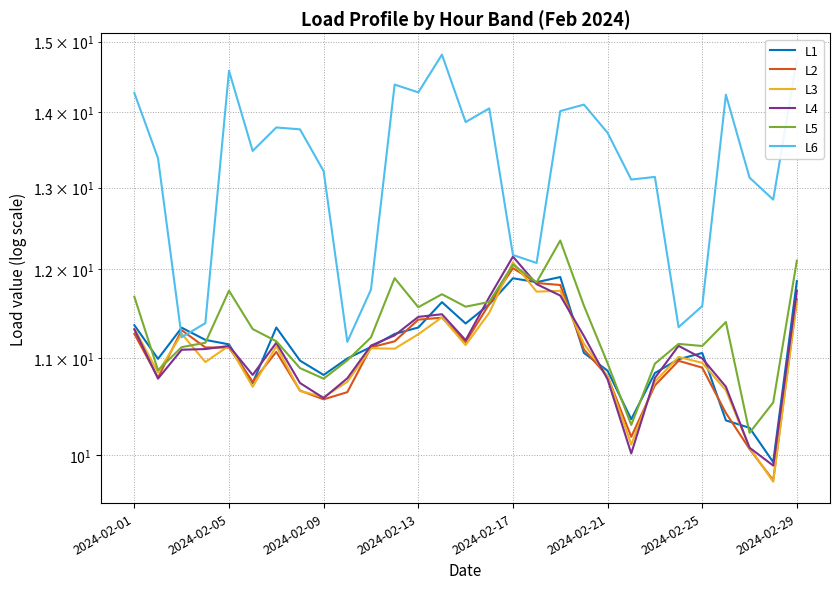

What is the average value of the L4 series?

11.1